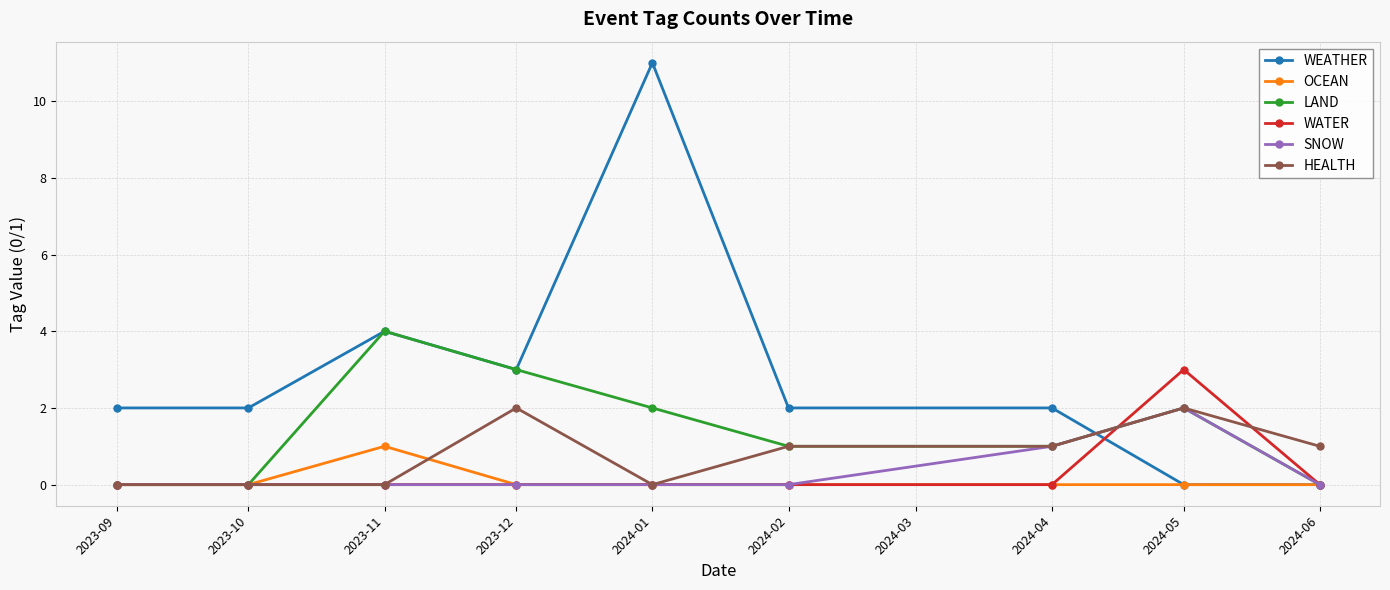

Which series changed the most between 2023-09 and 2023-11?

LAND